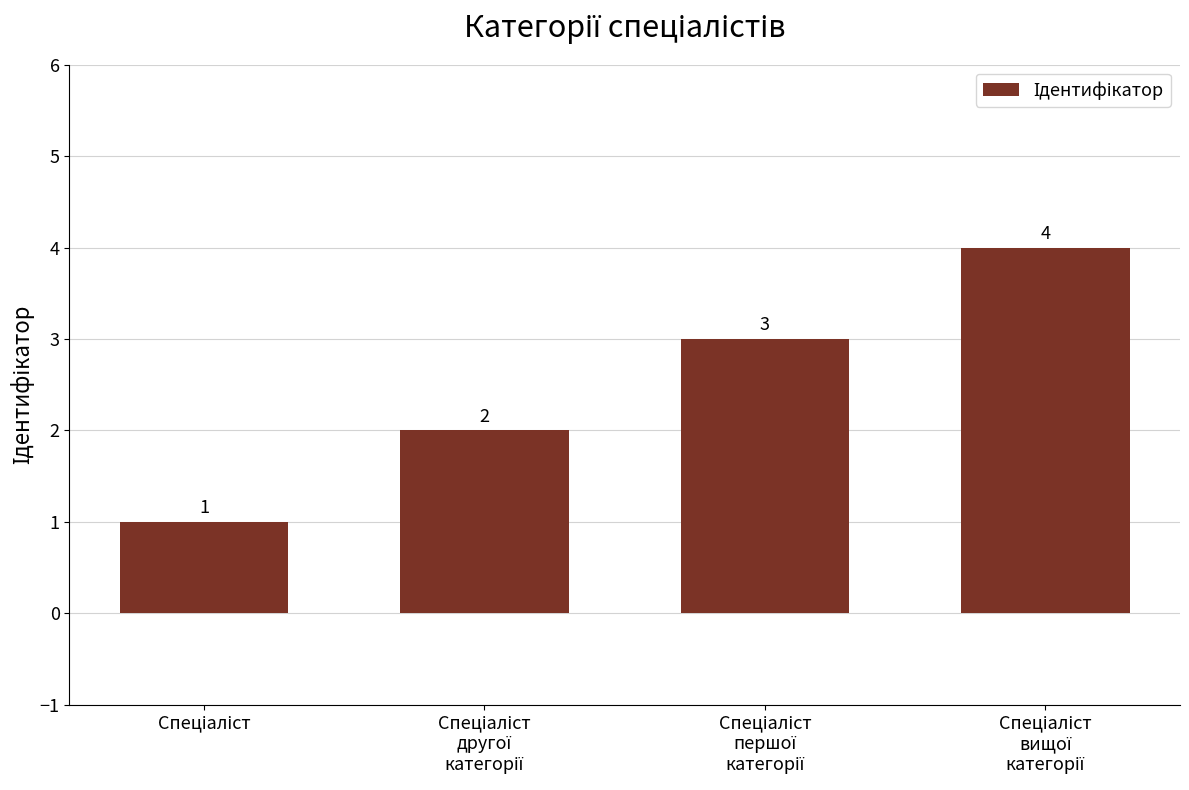

What is the difference between the maximum and minimum values?

3